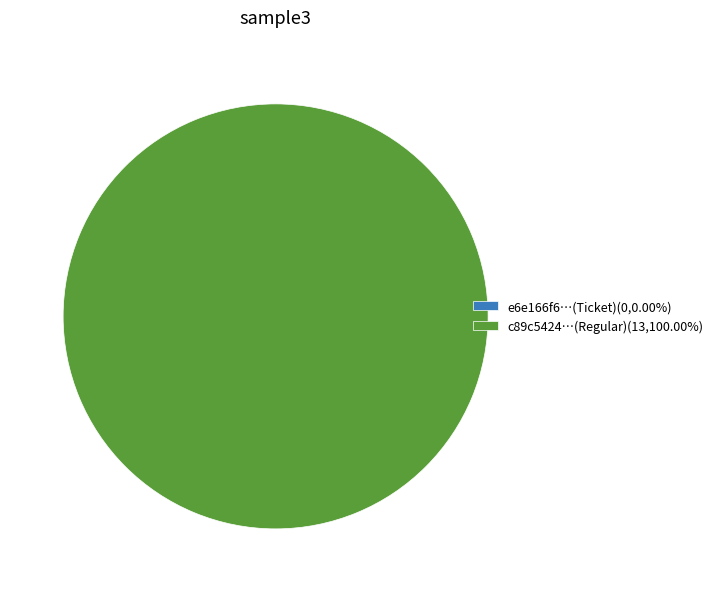

How many segments does this pie chart have?

2